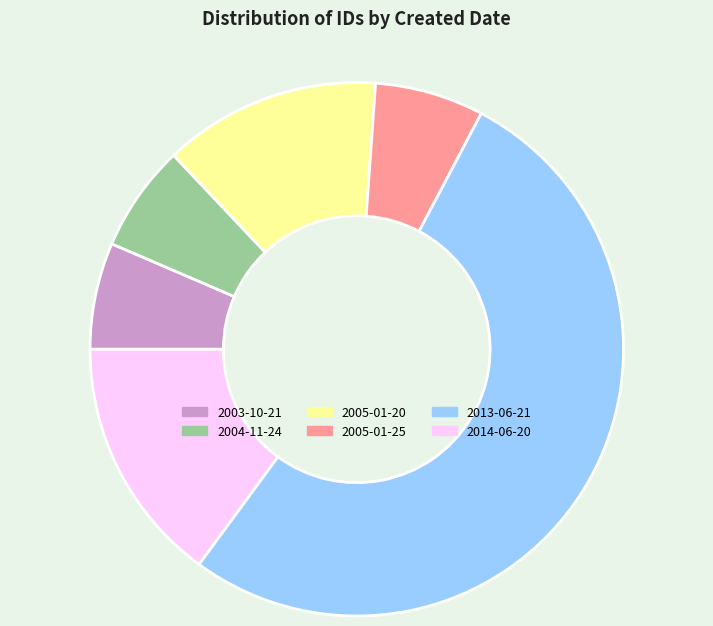

Combined, do 2013-06-21 and 2004-11-24 account for over 50%?

Yes